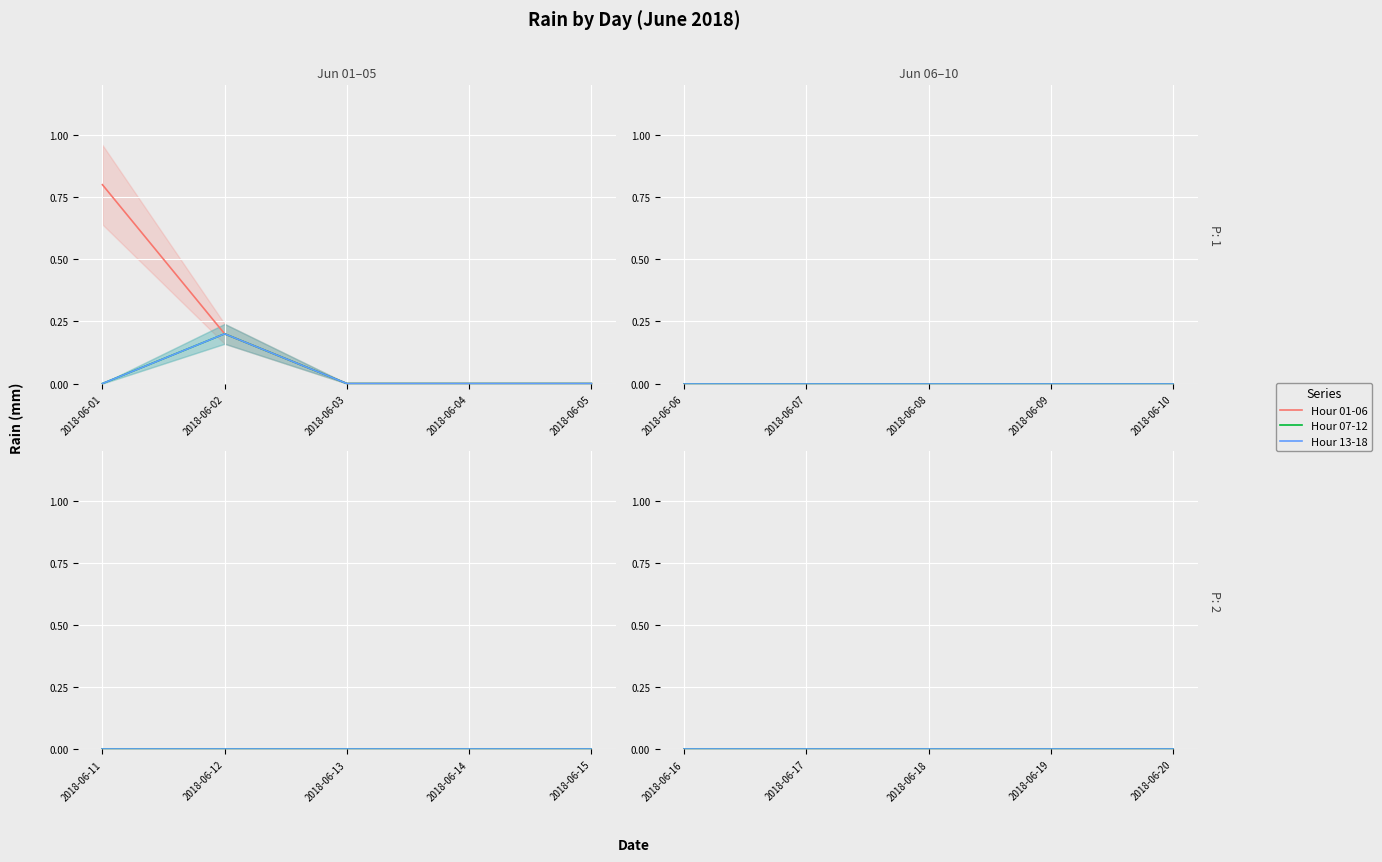

True or false: Hour 13-18 and Hour 01-06 intersect in this chart.

False